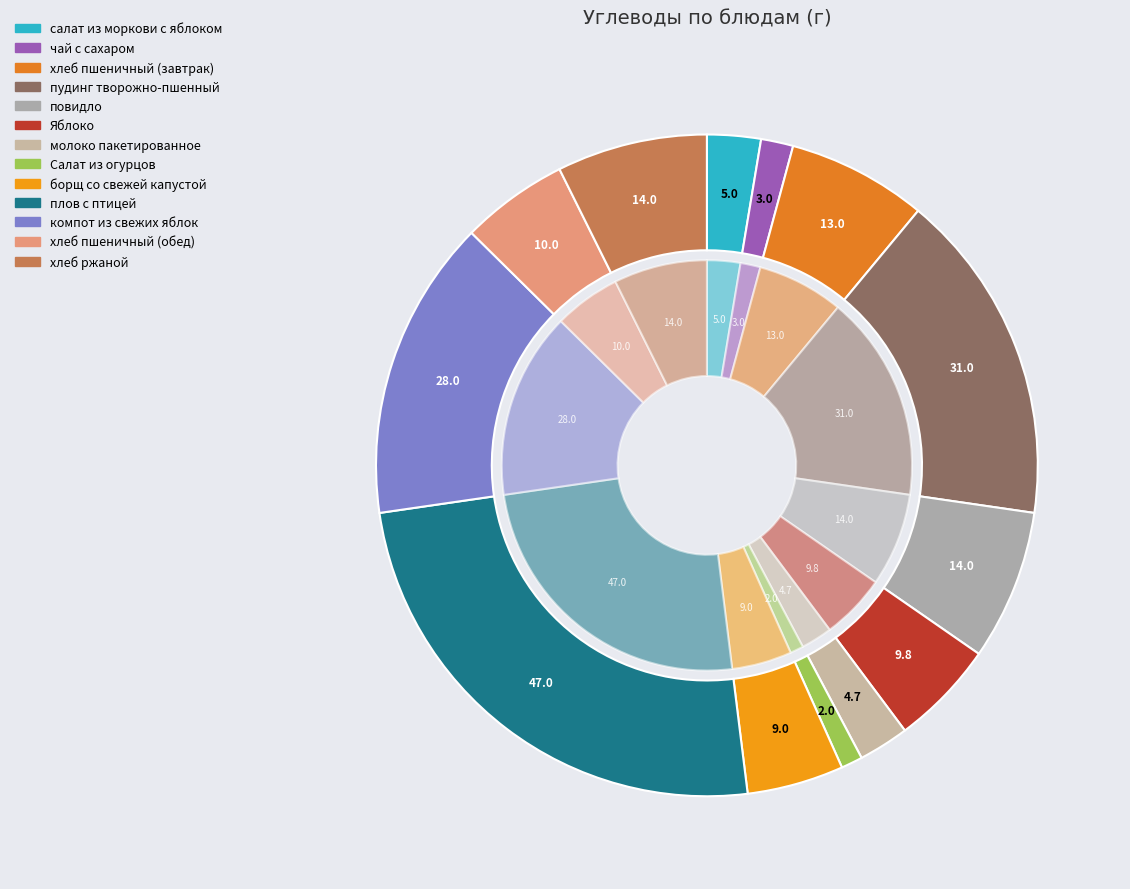

What percentage is the пудинг творожно-пшенный slice, to the nearest percent?

16%